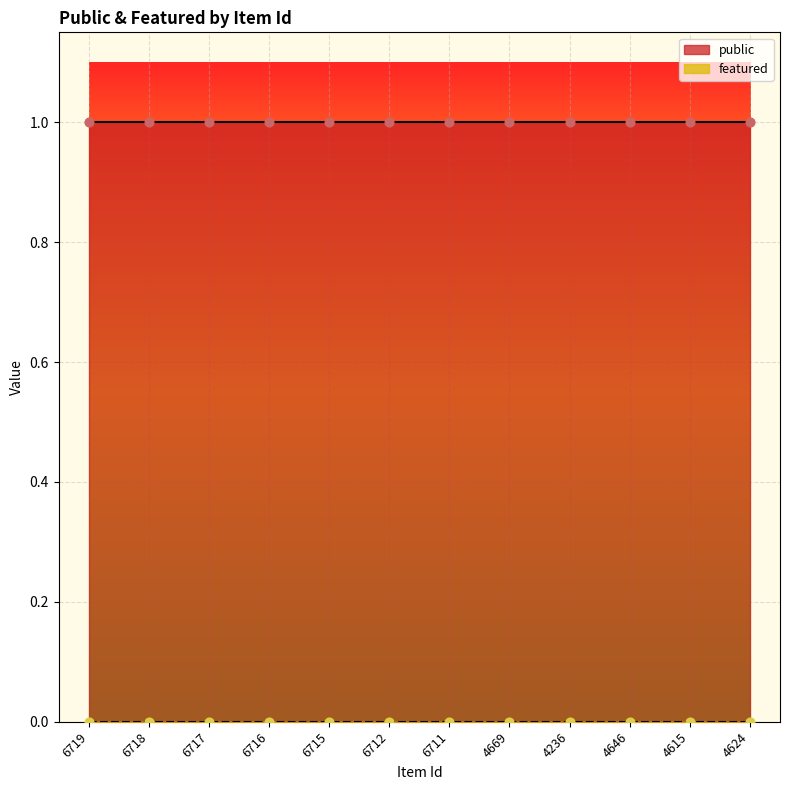

What are all the series names shown in the legend?

public, featured